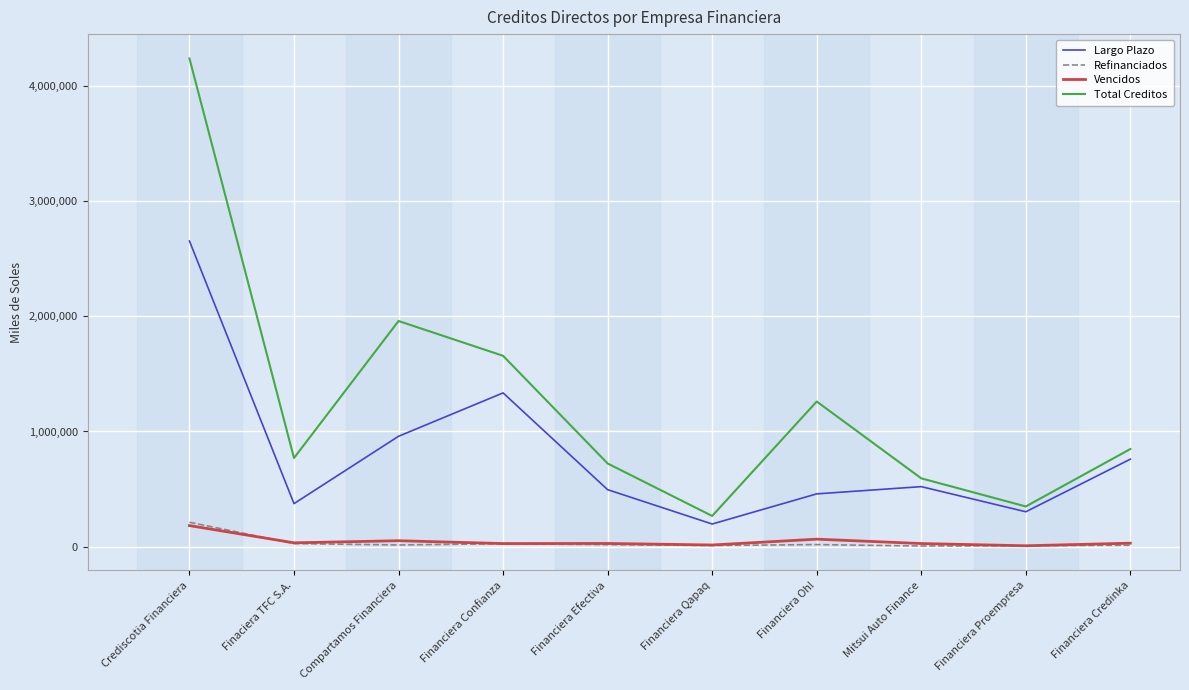

What is the approximate value of Vencidos at Financiera Credinka?

29269.1